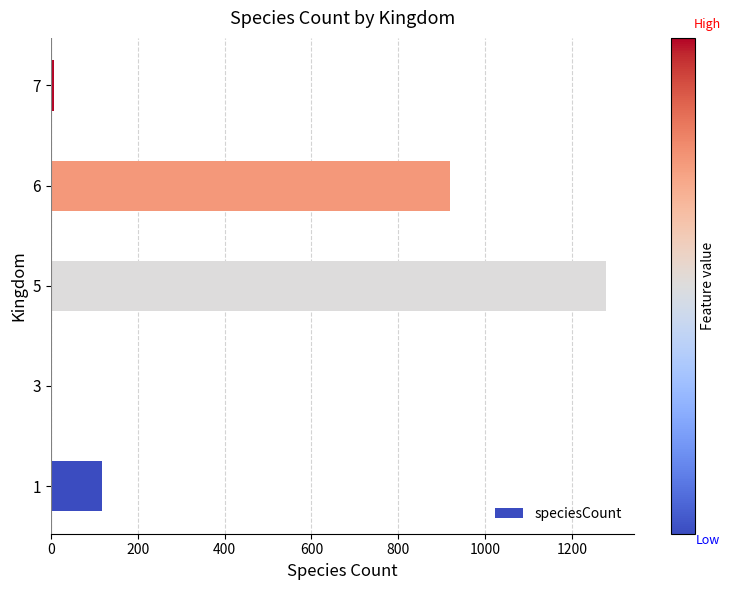

Is it true that the value at 5 is 1989?

False